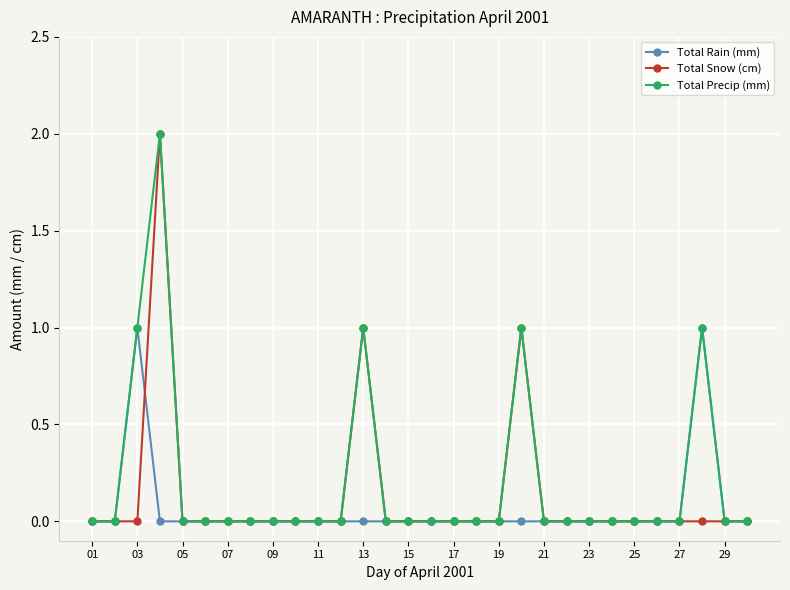

Count the number of data series in this chart.

3